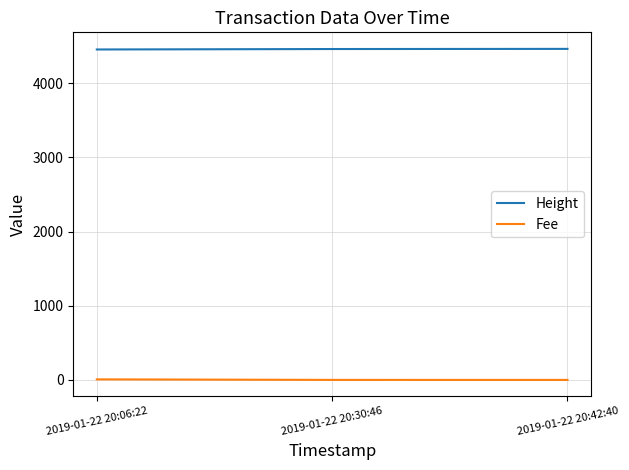

Where is Height nearest to the value 4457?

2019-01-22 20:30:46